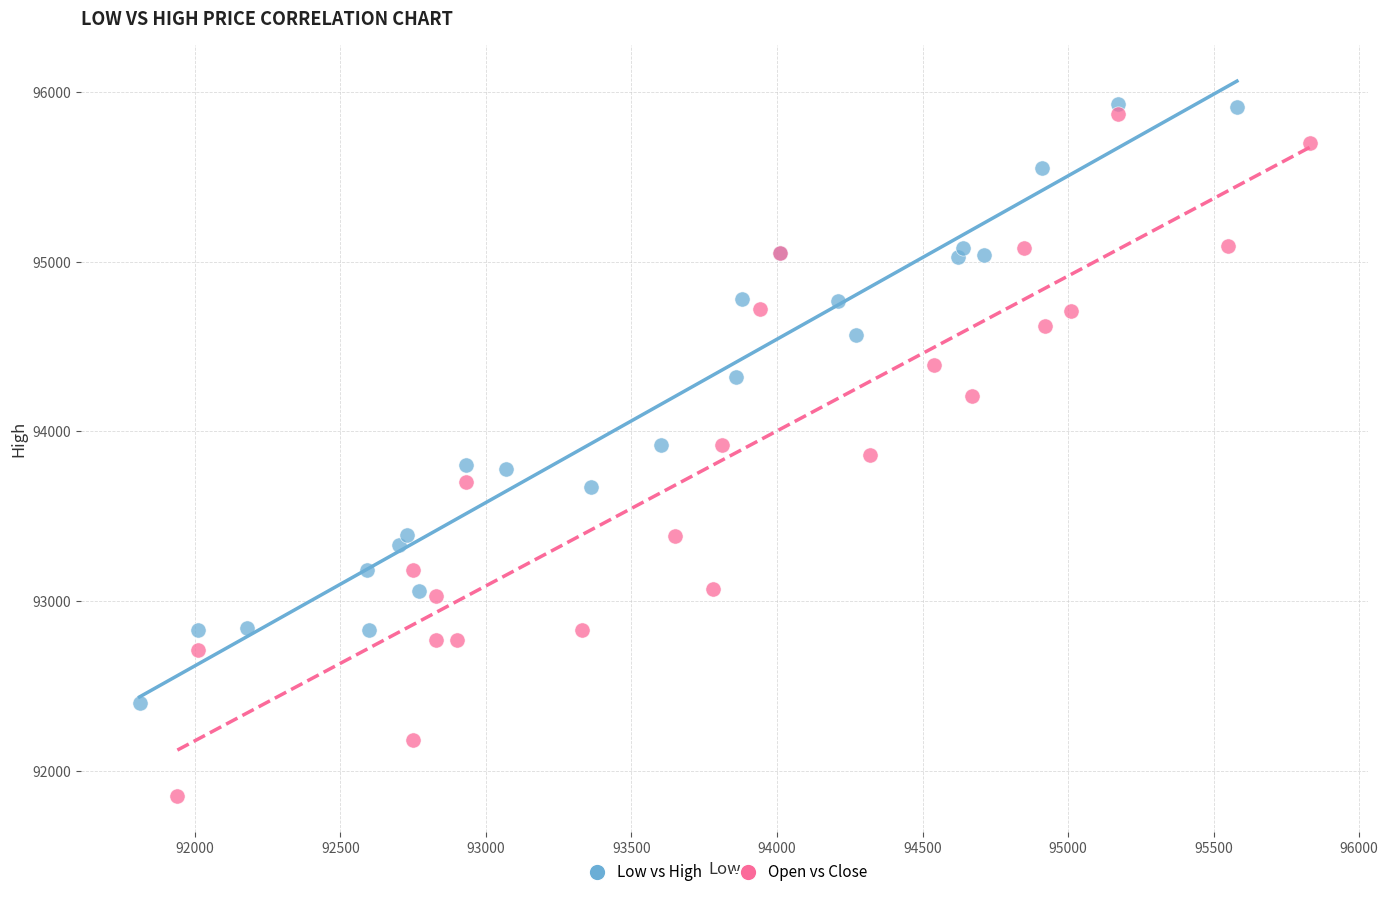

Which series contains the highest Y value?

Low vs High